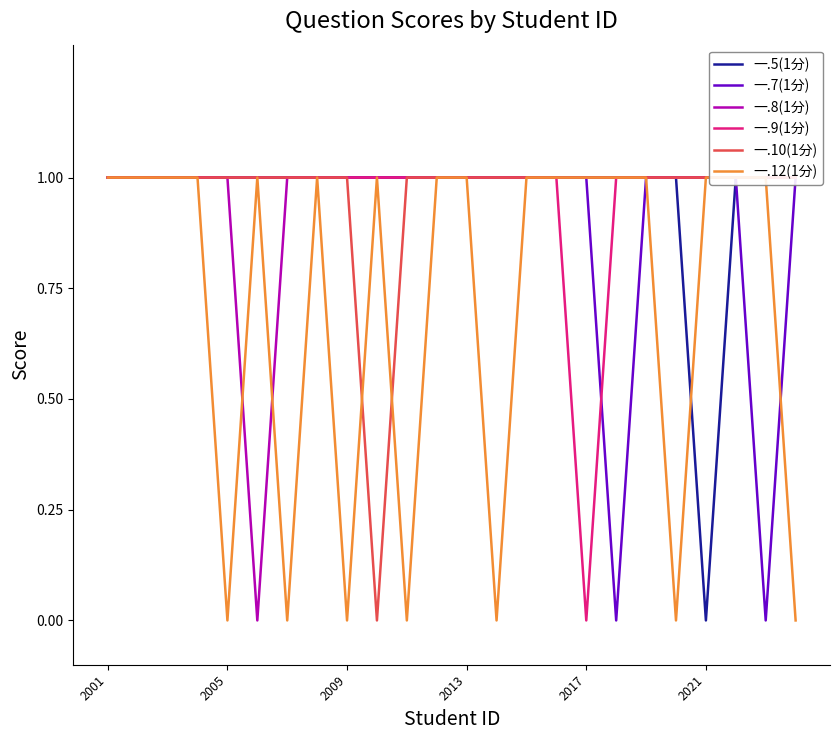

Which series changed the most between 8 and 11?

一.12(1分)